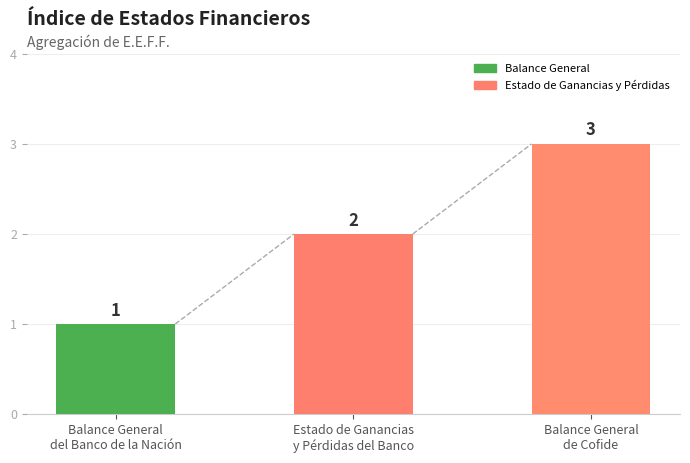

Between Estado de Ganancias
y Pérdidas del Banco and Balance General
del Banco de la Nación, which is larger?

Estado de Ganancias
y Pérdidas del Banco